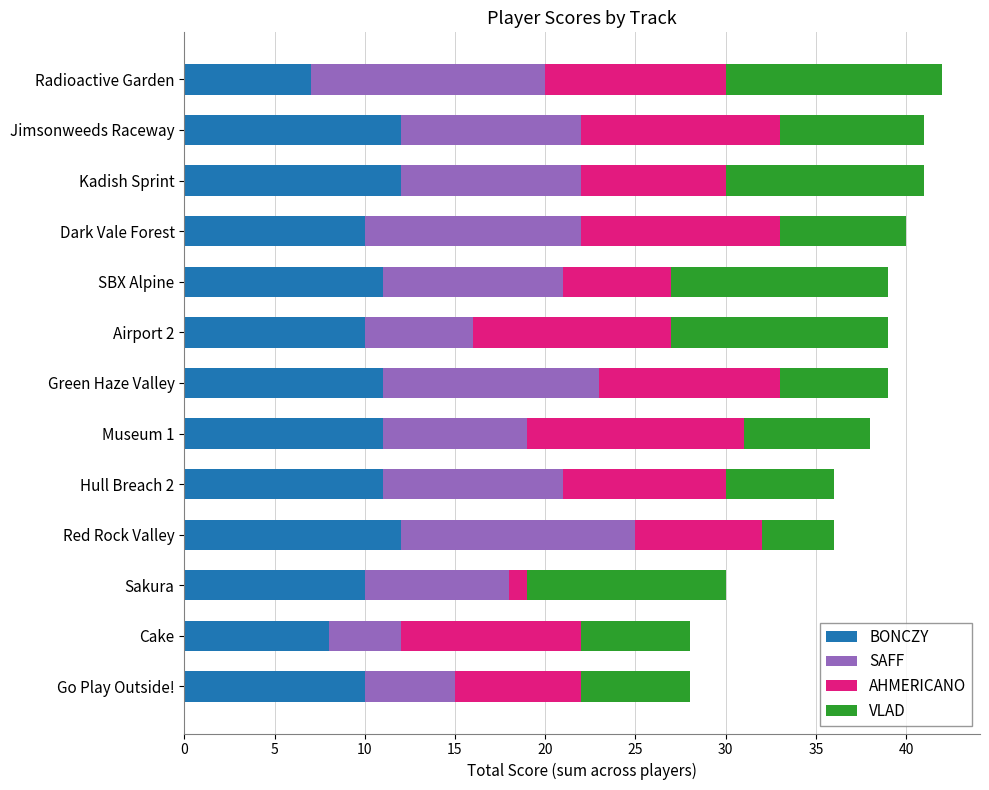

What is the maximum value for BONCZY?

12